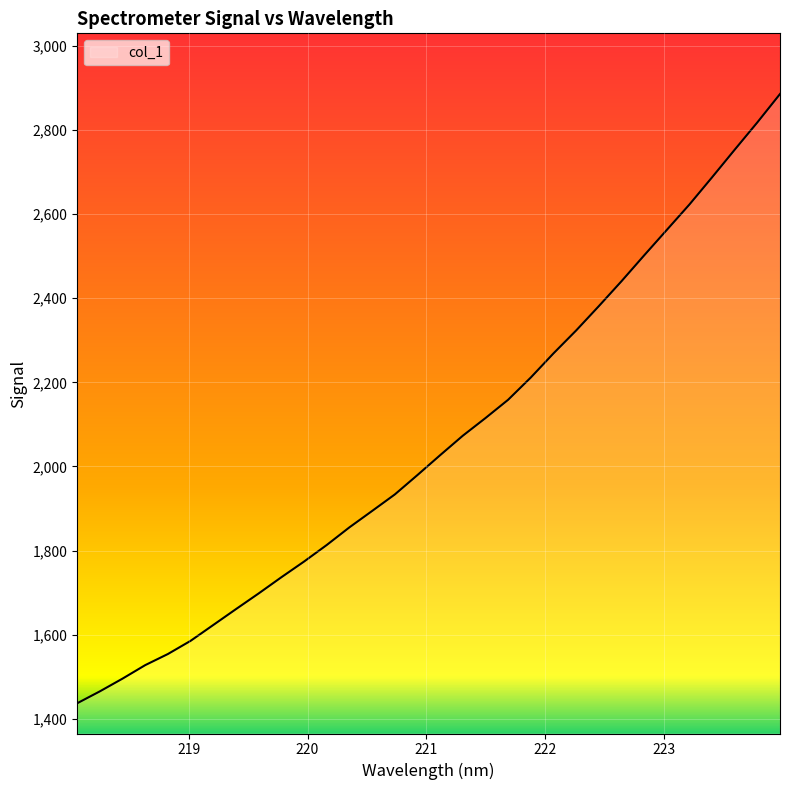

What is the minimum value shown in the chart?

1437.0